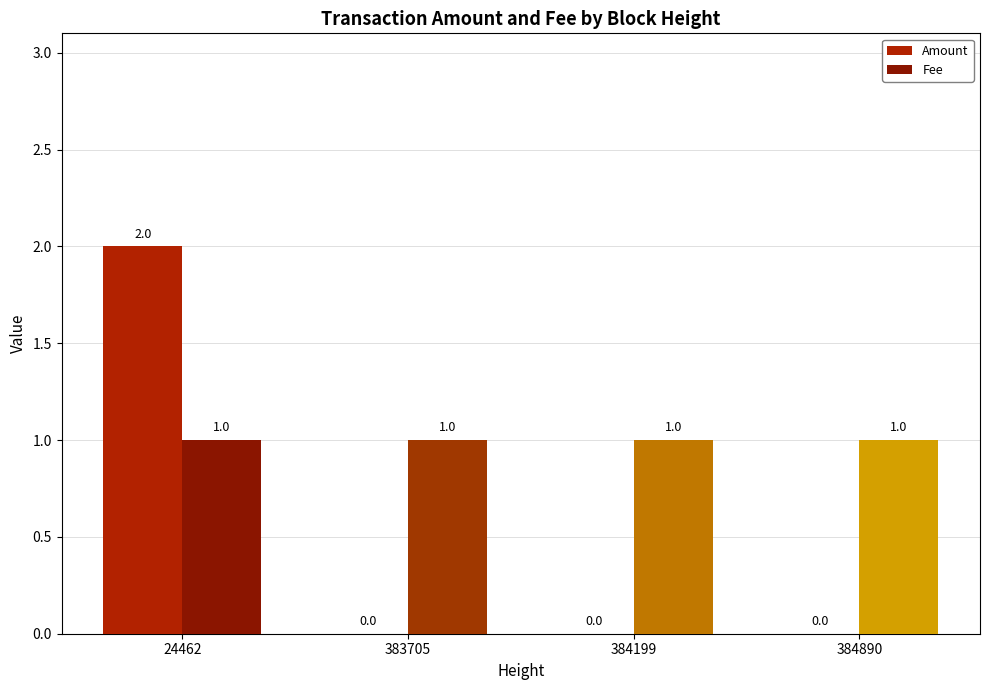

Is it true that Amount equals 0 at 384199?

True